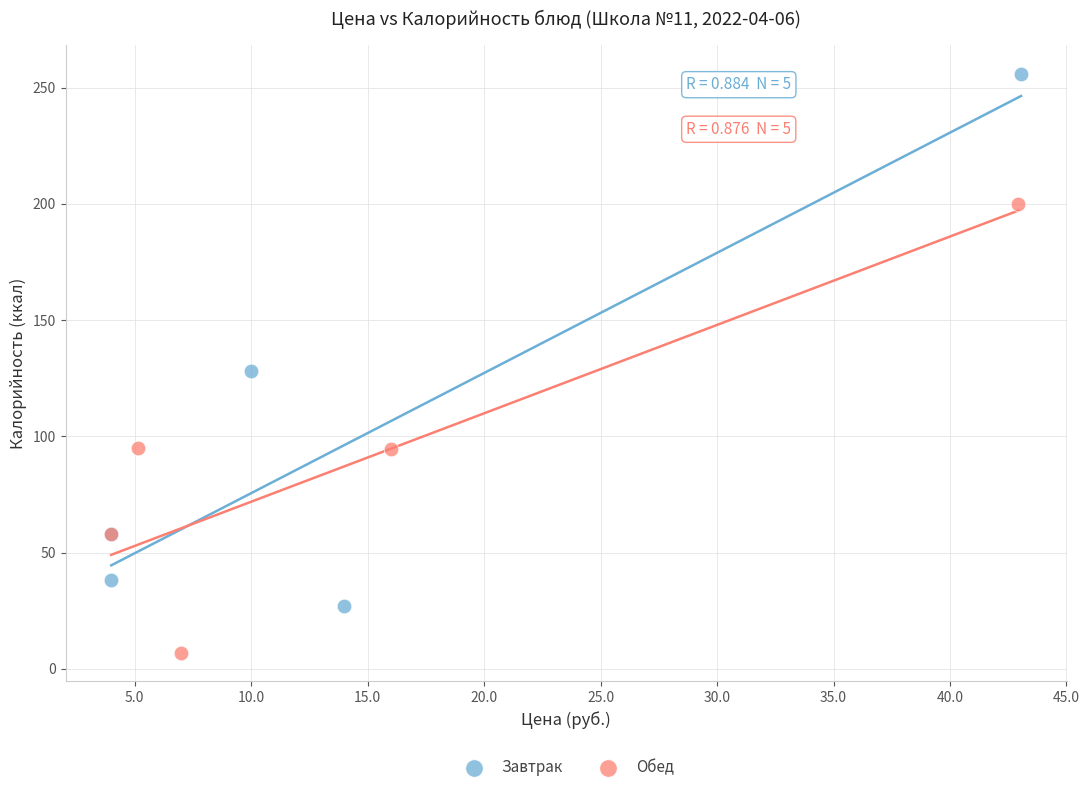

Which series contains the lowest Y value?

Обед